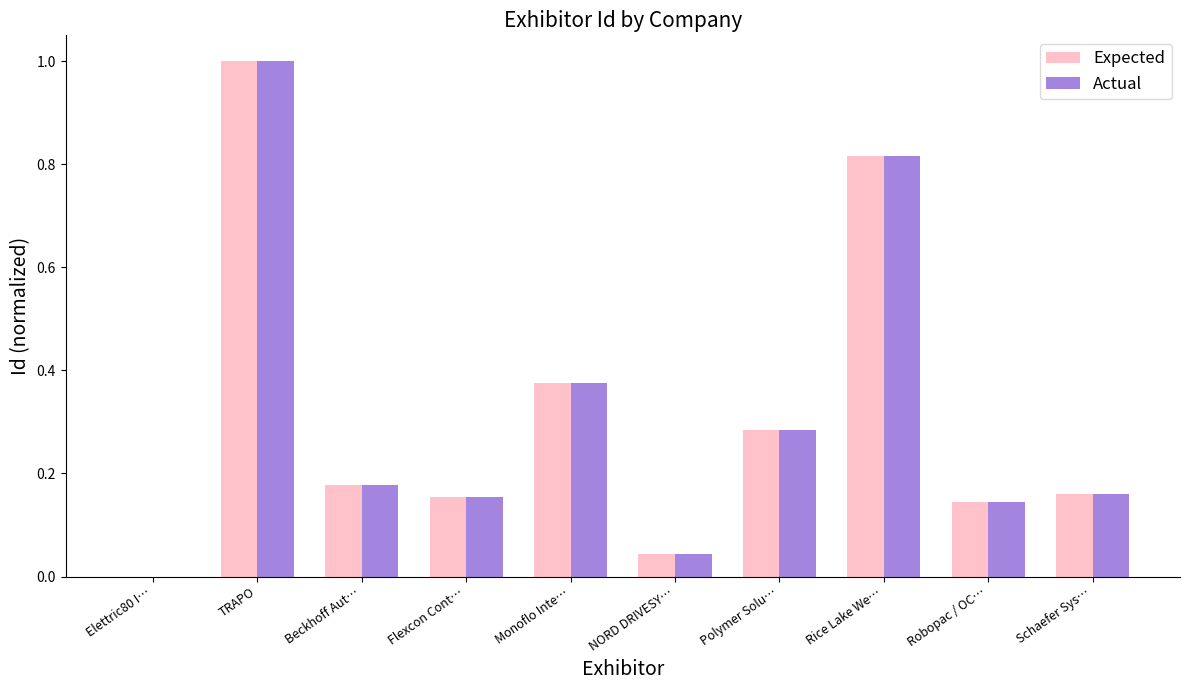

Is the value of Expected at Monoflo Inte… greater than the value of Actual at Rice Lake We…?

No